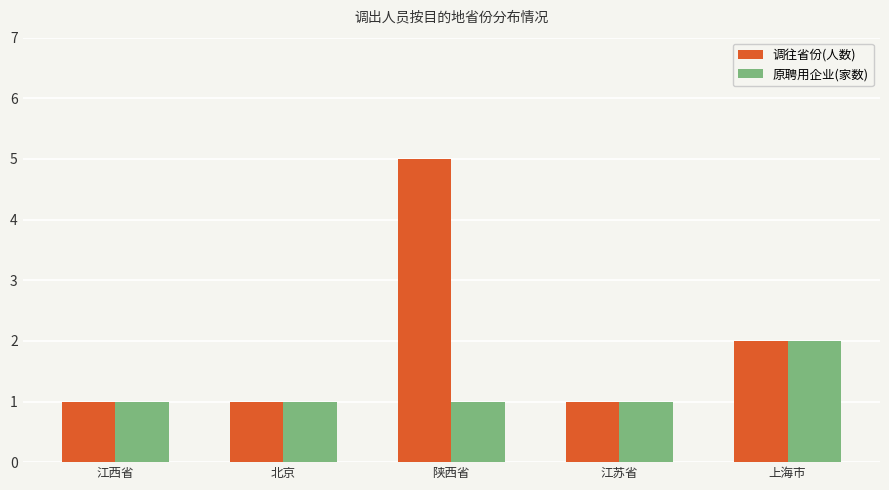

What is the average value of the 原聘用企业(家数) series?

1